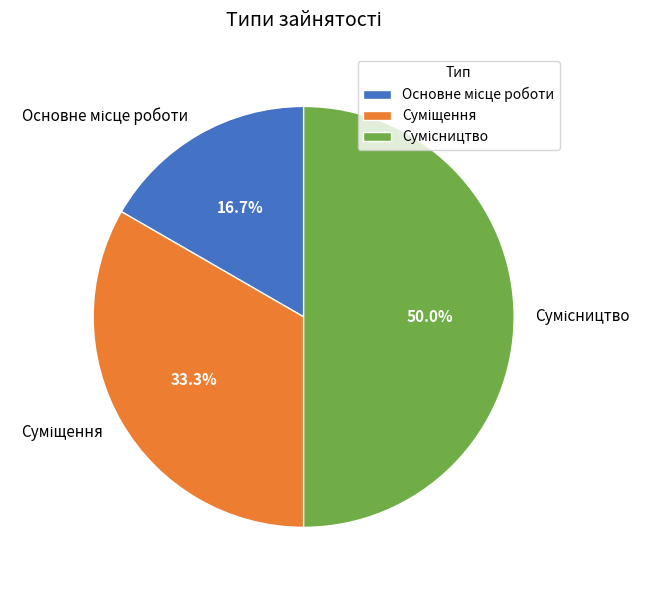

Does any single category account for the majority?

No